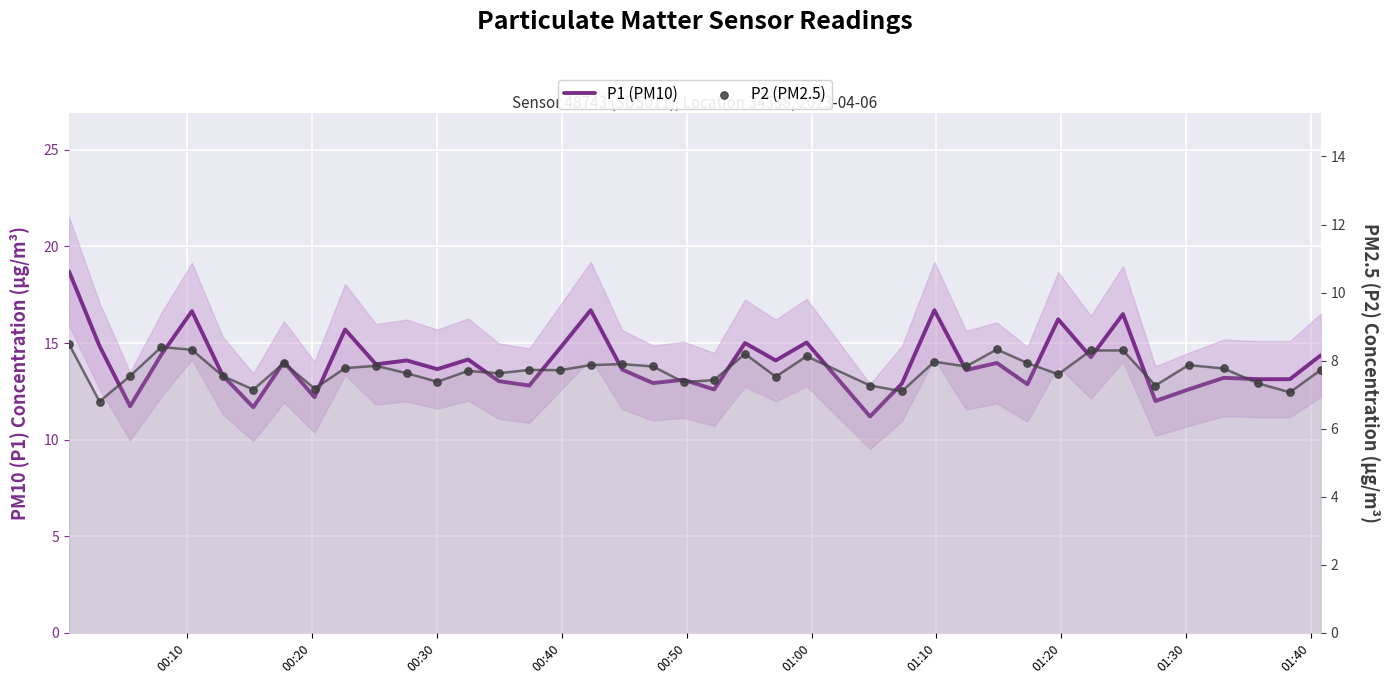

At how many categories does at least one series exceed 17?

1